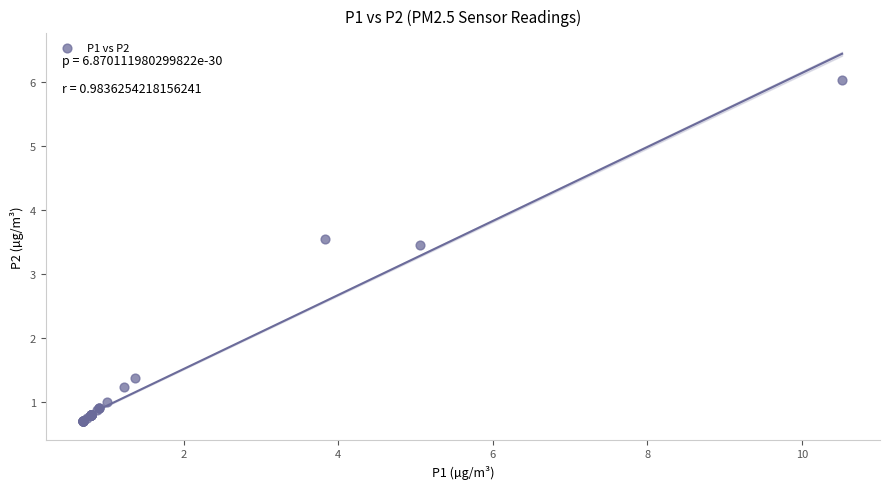

What Y value in the scatter plot is closest to 3?

3.5